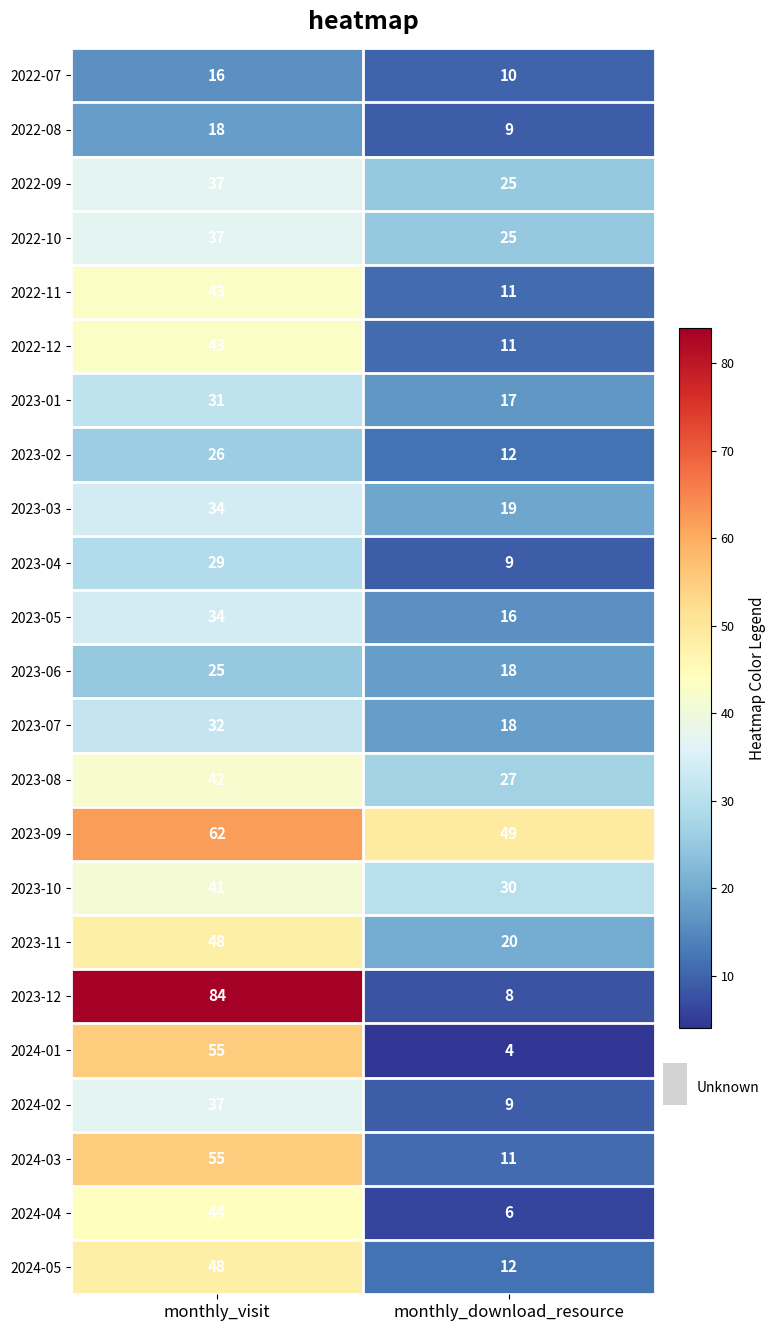

At how many categories does at least one series exceed 63?

1